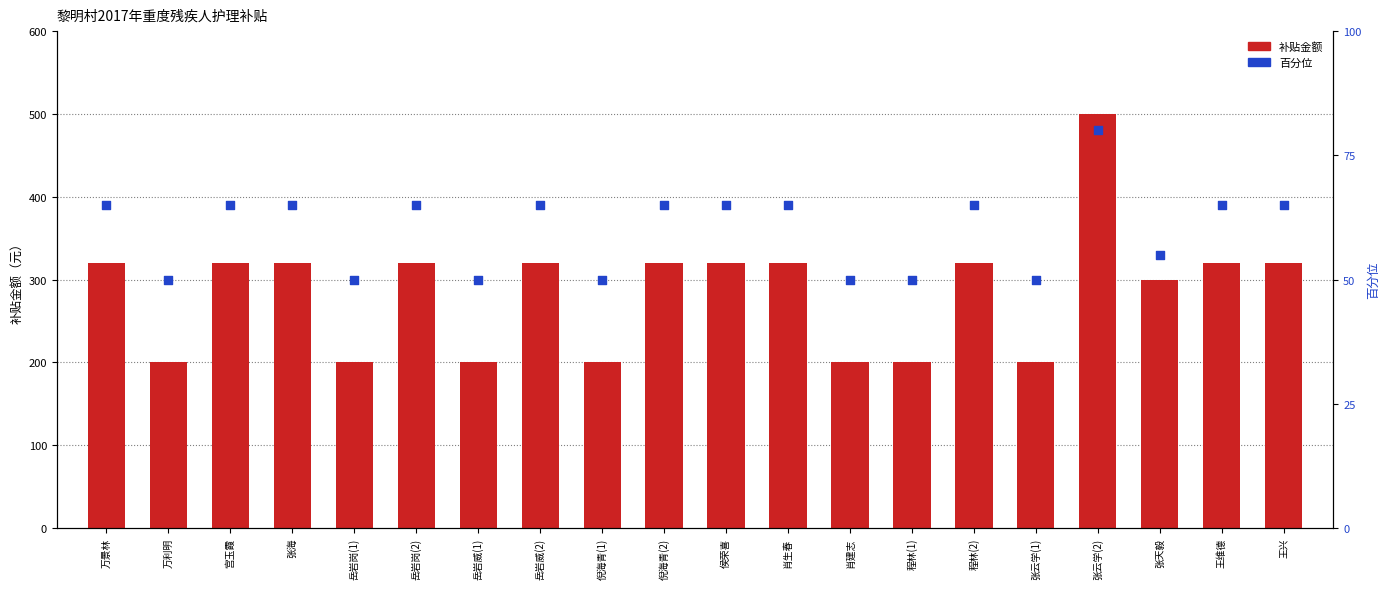

Is the value of 补贴金额 at 侯荣喜 greater than the value of 百分位 at 程林(1)?

Yes